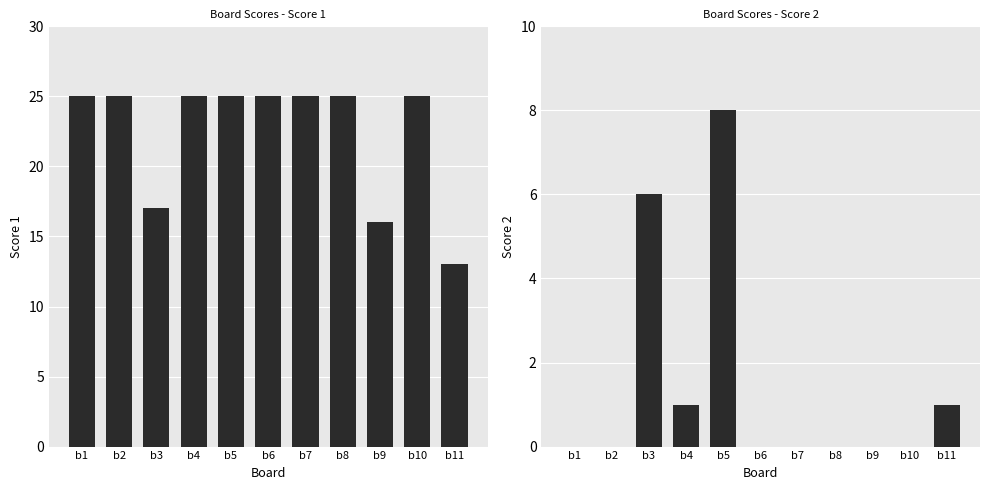

Reading right to left, list all the values displayed in this chart.

Score 1: b11=13	b10=25	b9=16	b8=25	b7=25	b6=25	b5=25	b4=25	b3=17	b2=25	b1=25
Score 2: b11=1	b10=0	b9=0	b8=0	b7=0	b6=0	b5=8	b4=1	b3=6	b2=0	b1=0